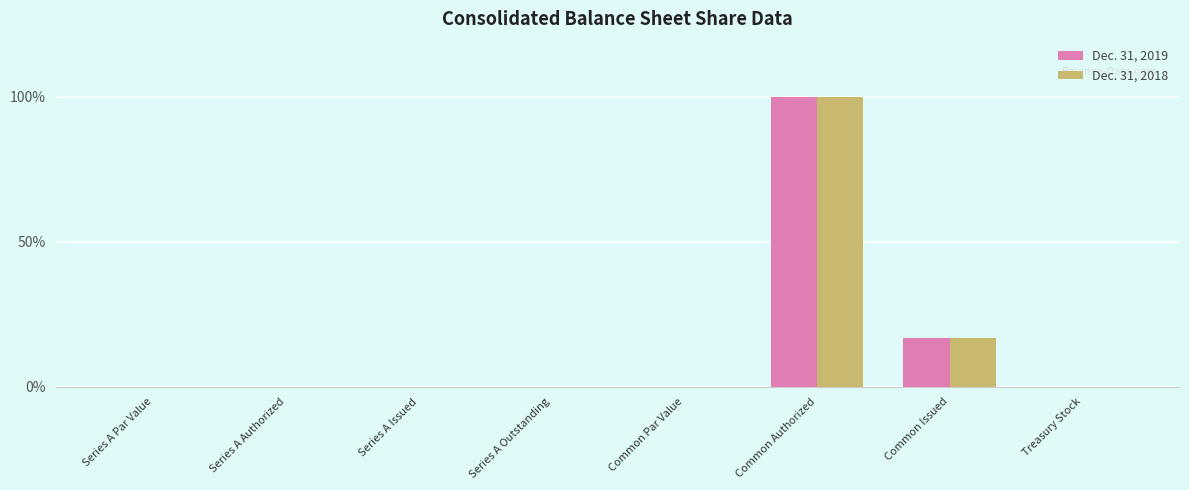

What are all the series names shown in the legend?

Dec. 31, 2019, Dec. 31, 2018